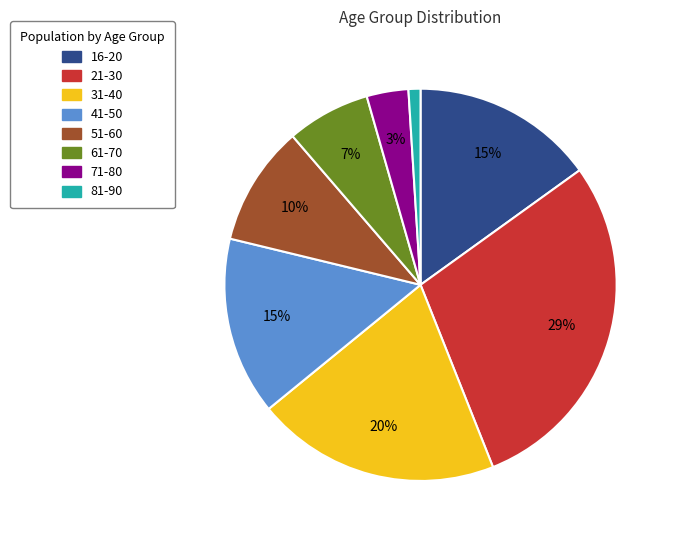

What is the smallest slice in the pie chart?

81-90